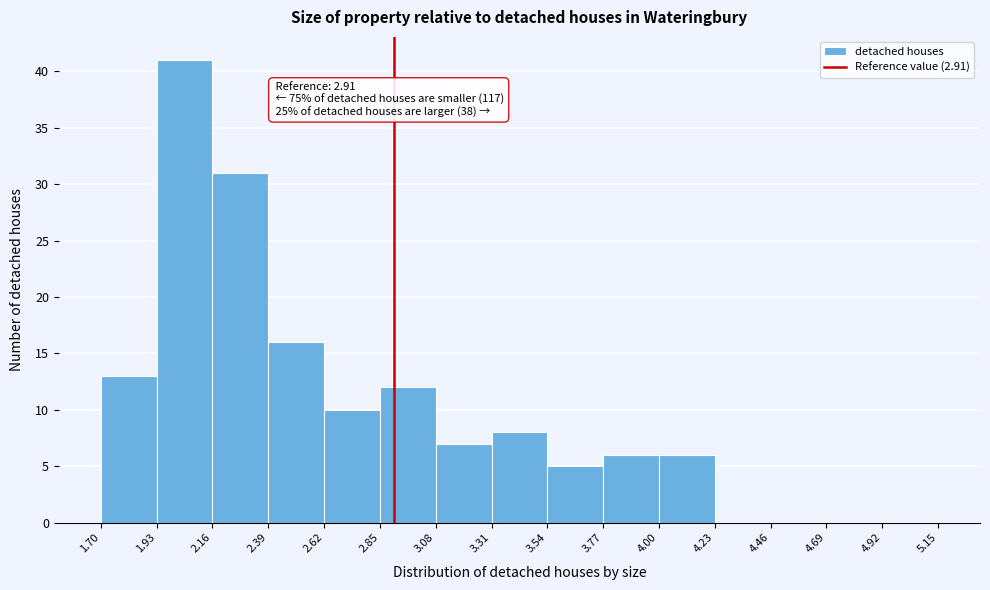

Over which range of the x-axis is the bar tallest?

1.93 to 2.16